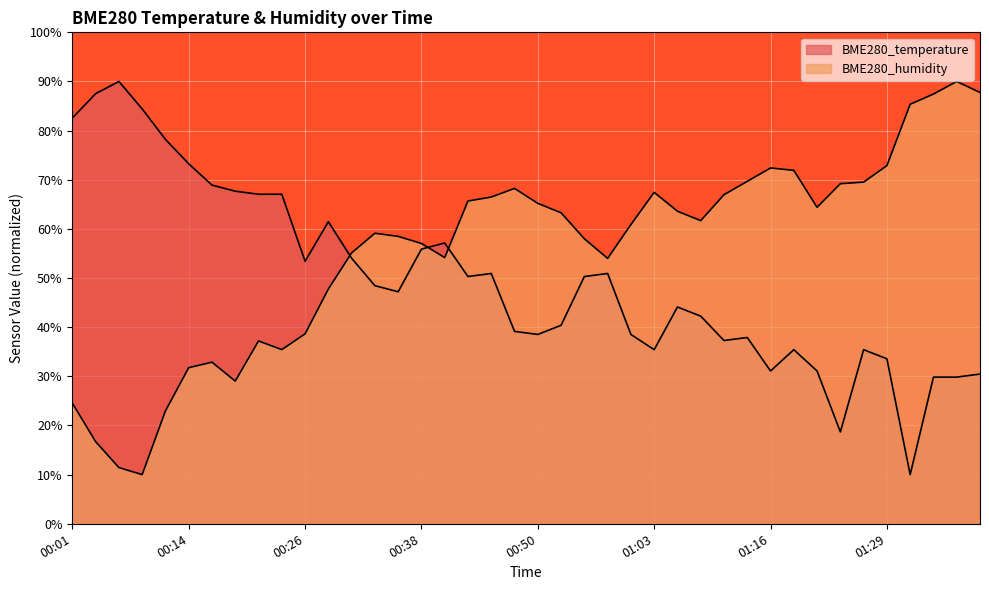

After their last crossing, which series has the higher values: BME280_temperature or BME280_humidity?

BME280_humidity